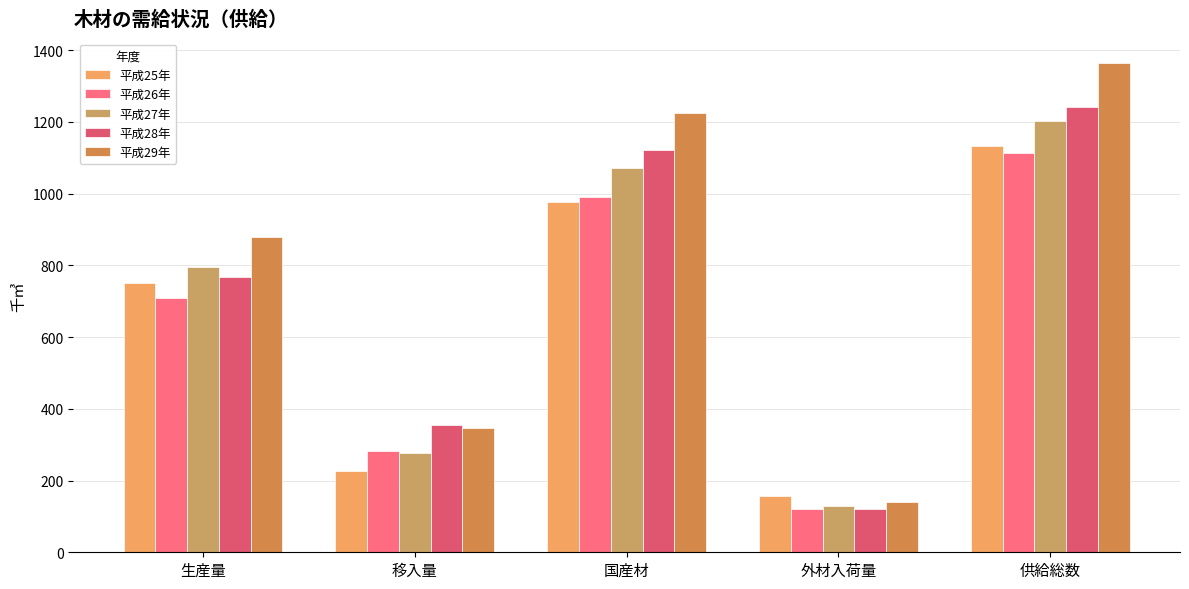

Reading right to left, what are all the values shown in this chart?

平成25年: 供給総数=1133	外材入荷量=156	国産材=977	移入量=227	生産量=750
平成26年: 供給総数=1113	外材入荷量=121	国産材=992	移入量=282	生産量=710
平成27年: 供給総数=1203	外材入荷量=130	国産材=1073	移入量=277	生産量=796
平成28年: 供給総数=1243	外材入荷量=120	国産材=1123	移入量=354	生産量=769
平成29年: 供給総数=1365	外材入荷量=139	国産材=1226	移入量=346	生産量=880